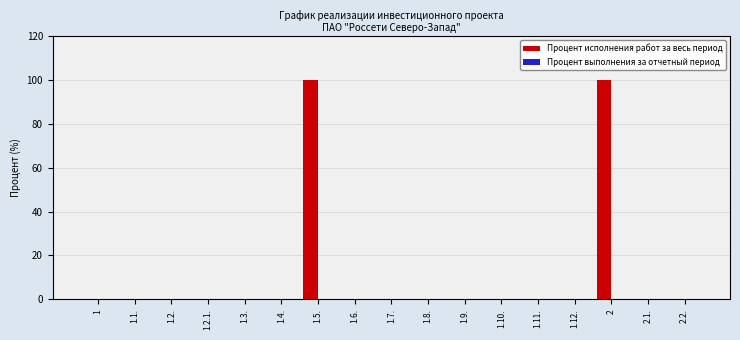

The value at 1.11. is 53. True or false?

False